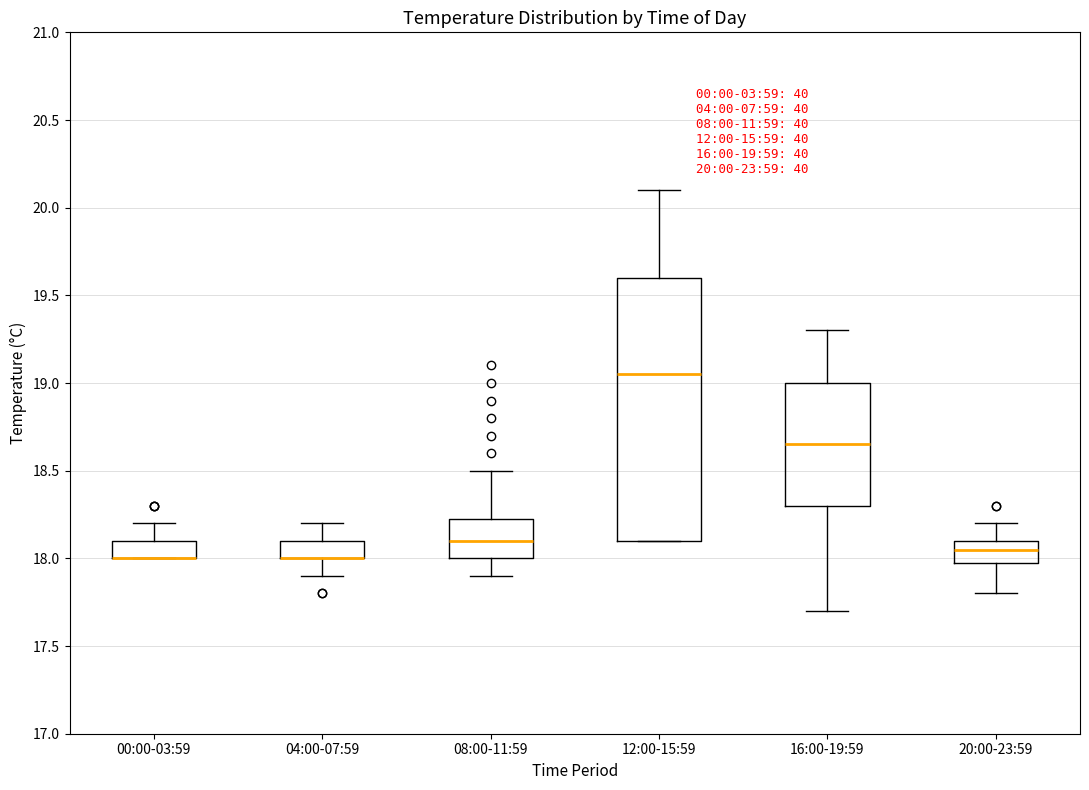

Which box is the tallest, from its lower edge to its upper edge?

12:00-15:59